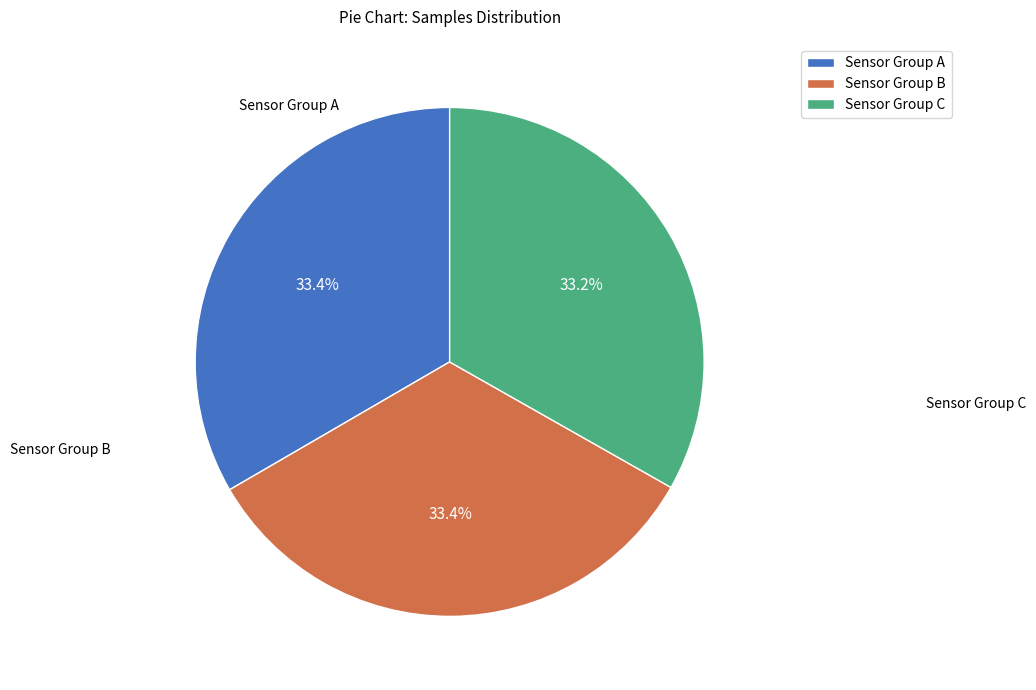

Is there a majority slice in this chart?

No